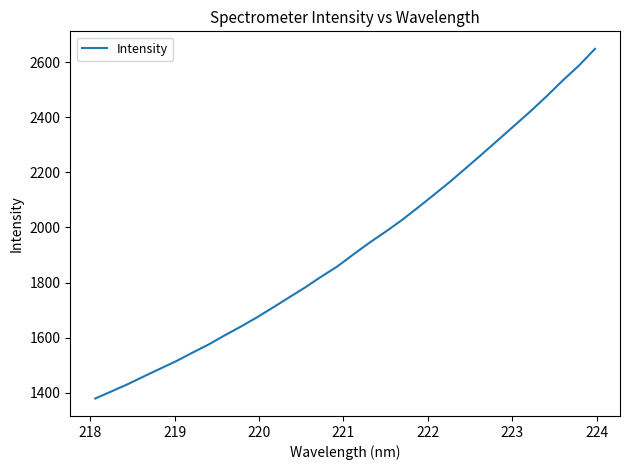

What is the difference between the maximum and minimum values?

1270.2